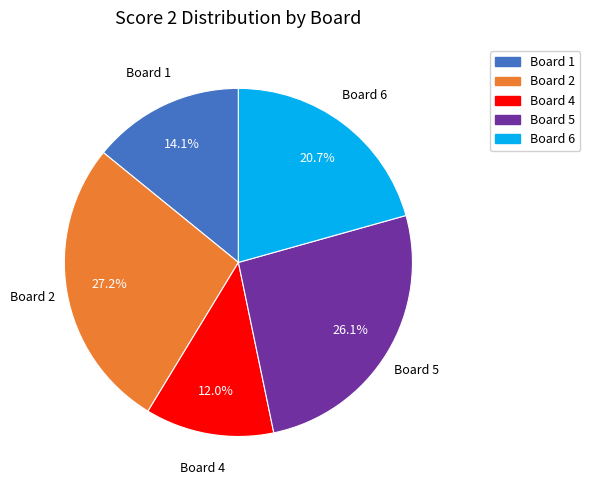

Does any single category account for the majority?

No